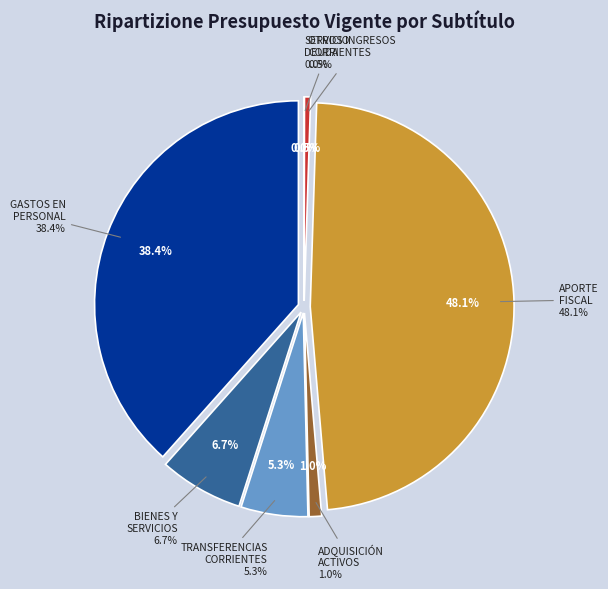

Rank the categories by value from lowest to highest.

SERVICIO DE LA DEUDA, OTROS INGRESOS CORRIENTES, ADQUISICIÓN DE ACTIVOS NO FINANCIEROS, TRANSFERENCIAS CORRIENTES (Gastos), BIENES Y SERVICIOS DE CONSUMO, GASTOS EN PERSONAL, APORTE FISCAL